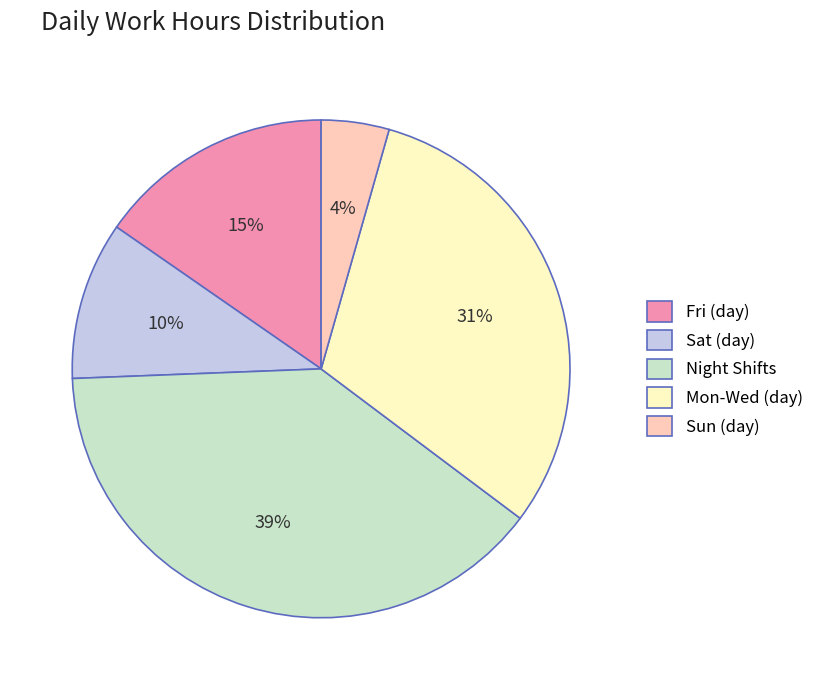

To the nearest percent, what portion does Sun (day) represent?

4%